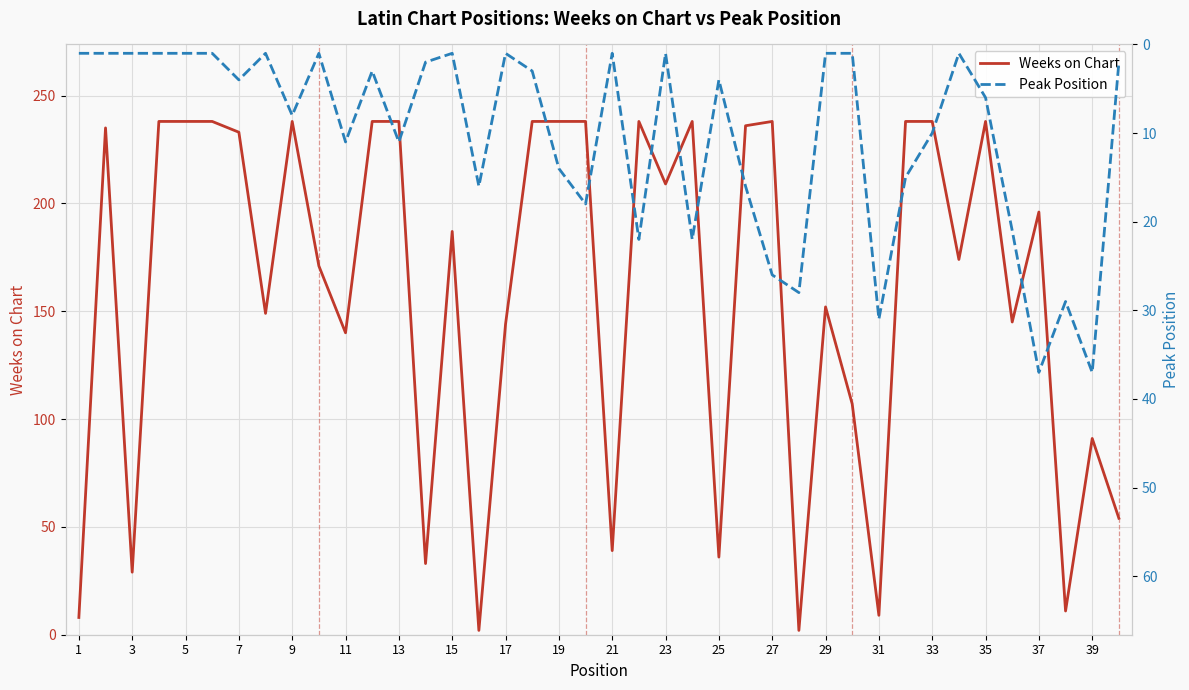

Count the number of data series in this chart.

2